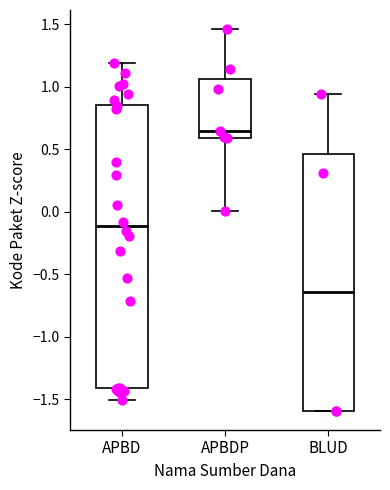

Where does the upper whisker of the box for BLUD end on the y-axis? The values are not printed on the chart, so give them approximately, as read against the axis.

0.95